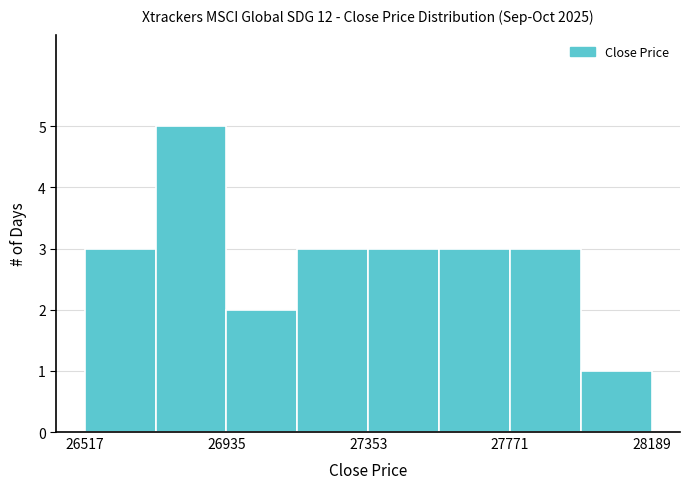

Reading left to right, list every bar in this chart as the range it spans on the x-axis followed by its height. Neither the bar edges nor the heights are printed on the chart, so give them approximately, as read against the axes.

26500 to 26750: 3
26750 to 26950: 5
26950 to 27150: 2
27150 to 27350: 3
27350 to 27550: 3
27550 to 27750: 3
27750 to 28000: 3
28000 to 28200: 1